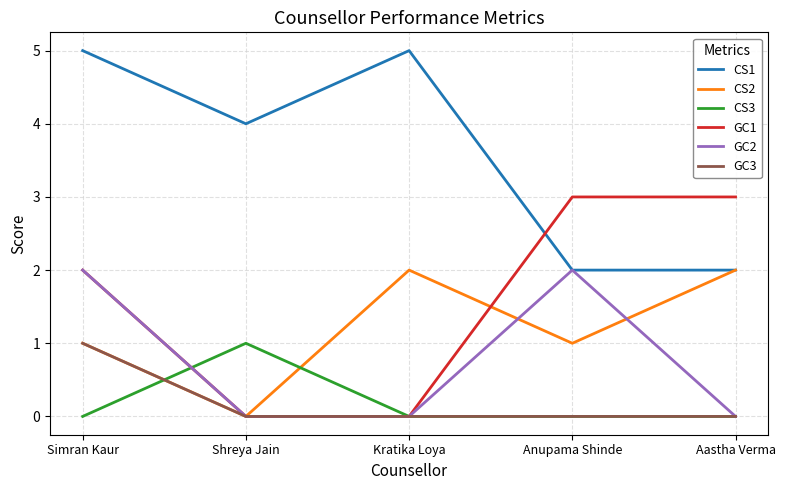

Between which two adjacent categories do GC1 and CS1 first intersect?

Kratika Loya and Anupama Shinde